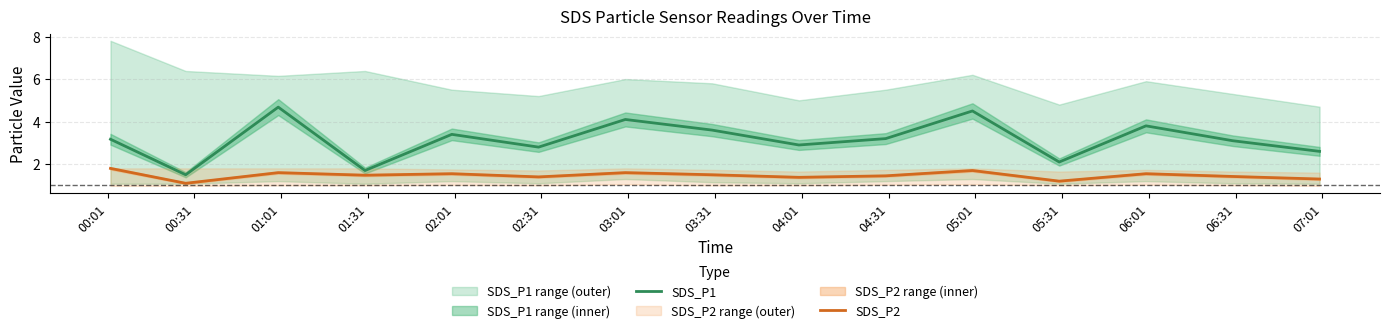

True or false: SDS_P1 and SDS_P2 intersect in this chart.

False